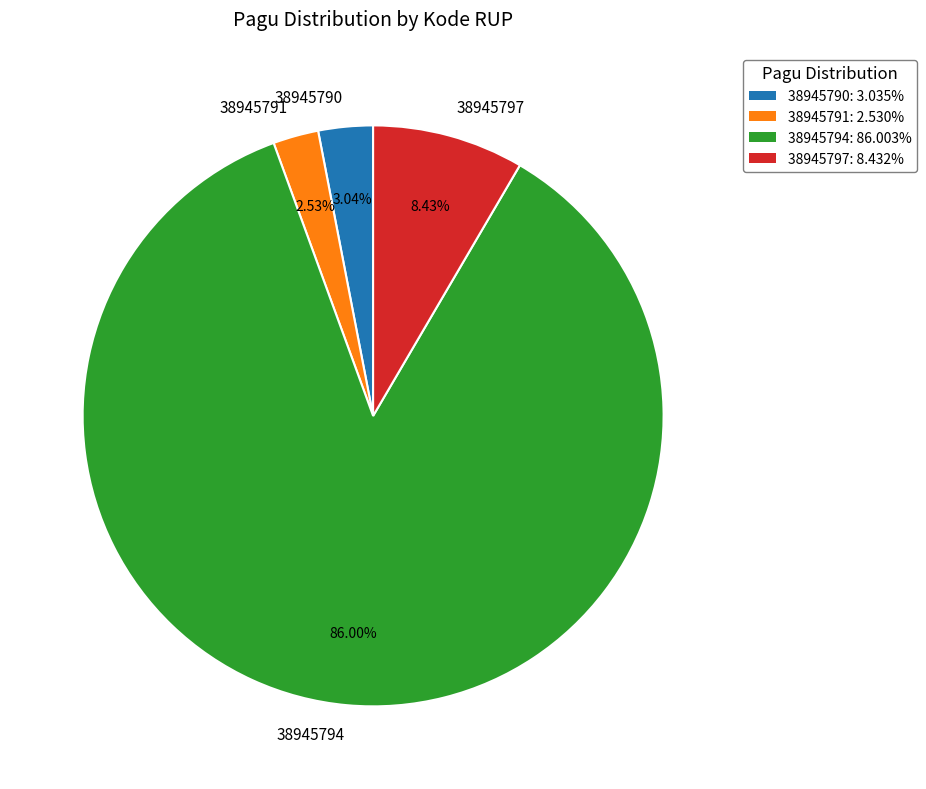

Does any single category account for the majority?

Yes